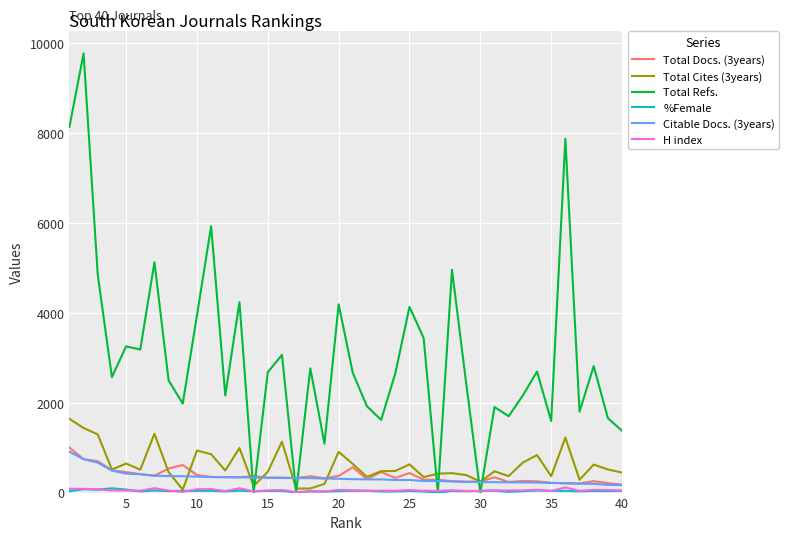

Which series has the largest total across all categories?

Total Refs.